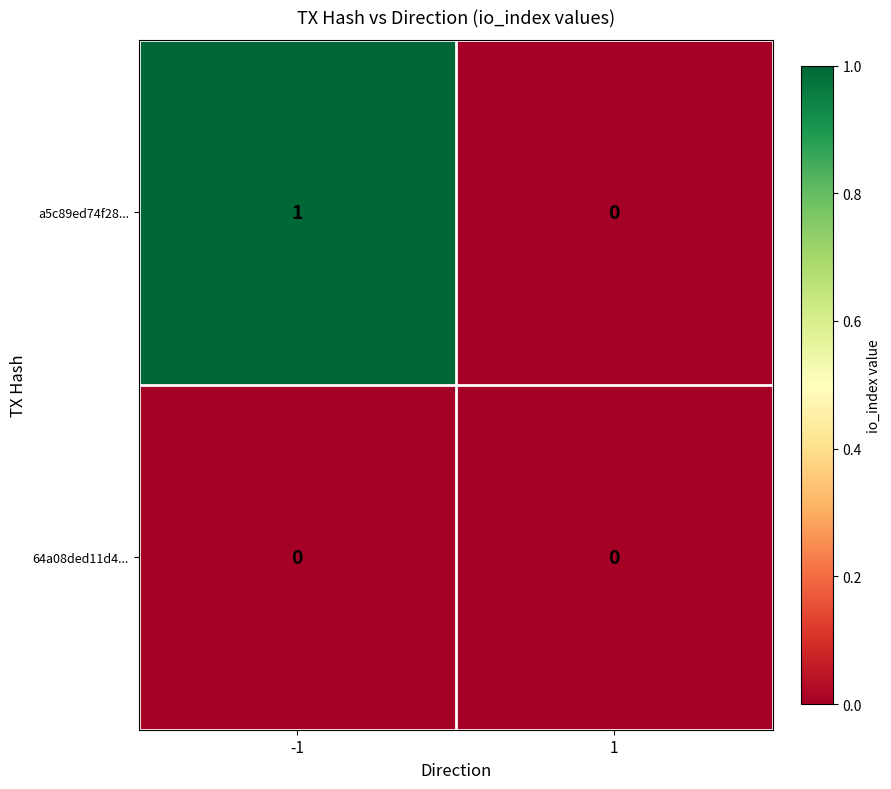

Is it true that a5c89ed74f28... equals -1 at 1?

False